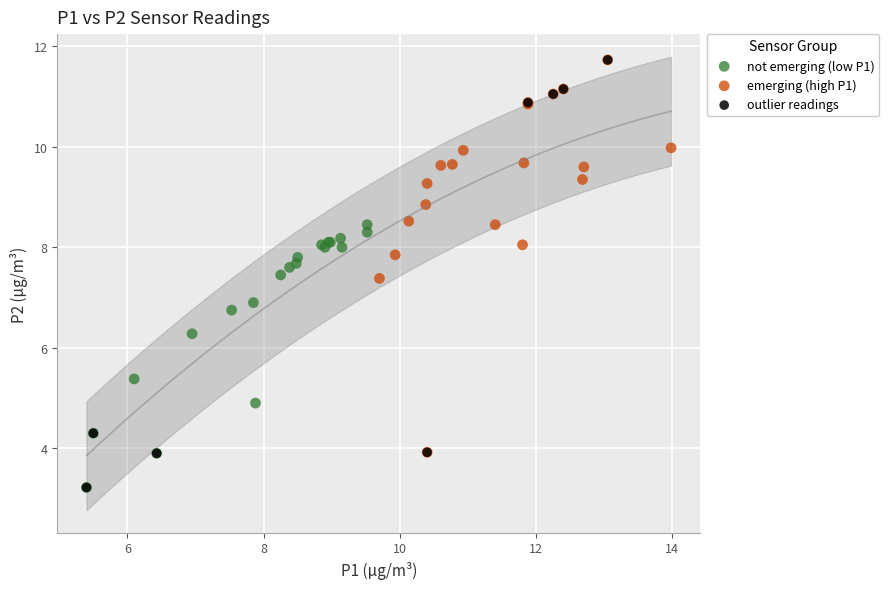

Which series has the largest Y range (max minus min)?

outlier readings